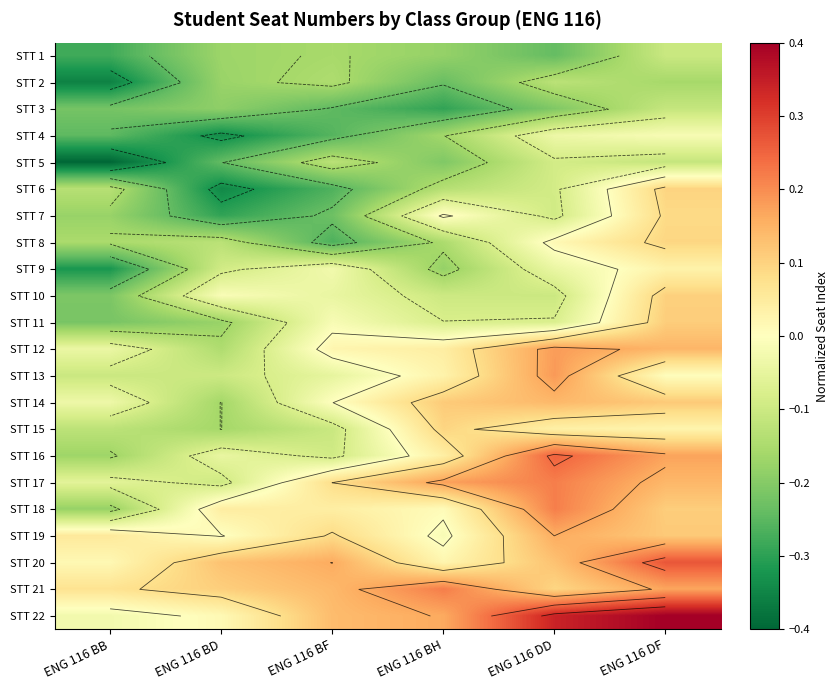

Count the number of data series in this chart.

22